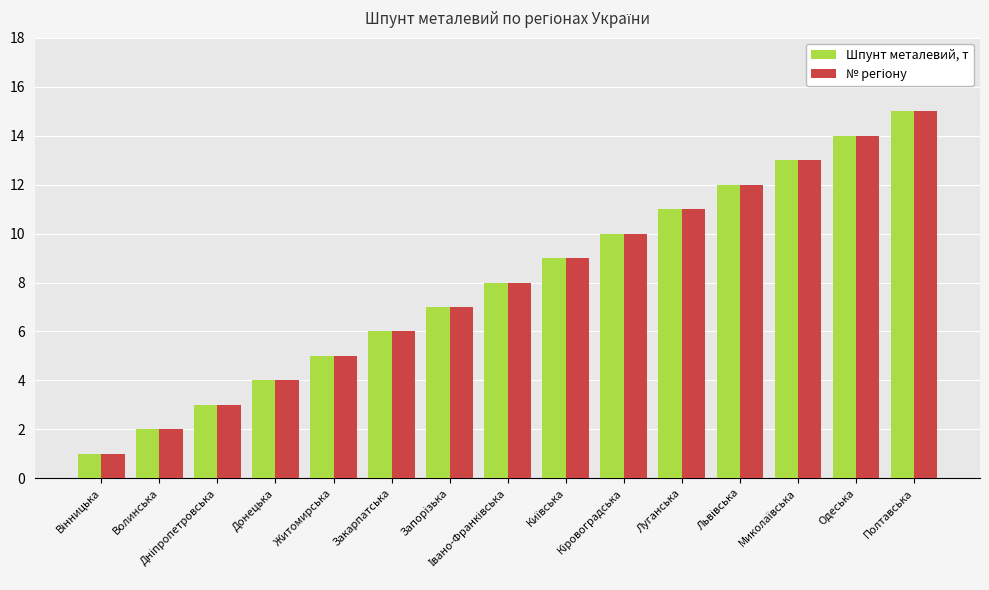

What is the average value of the Шпунт металевий, т series?

8